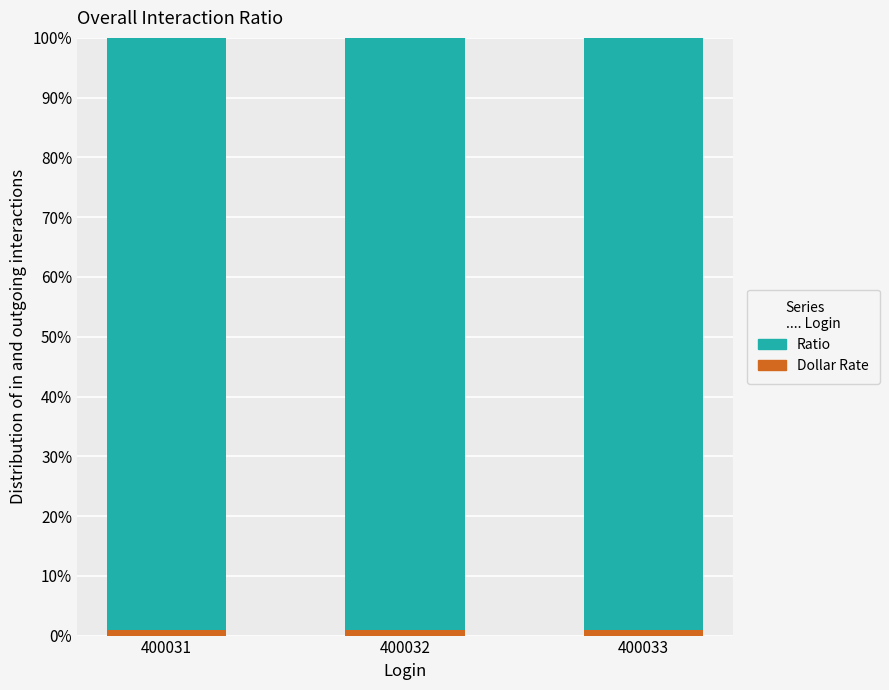

Rank the series by their maximum value, from lowest to highest.

Dollar Rate, Ratio